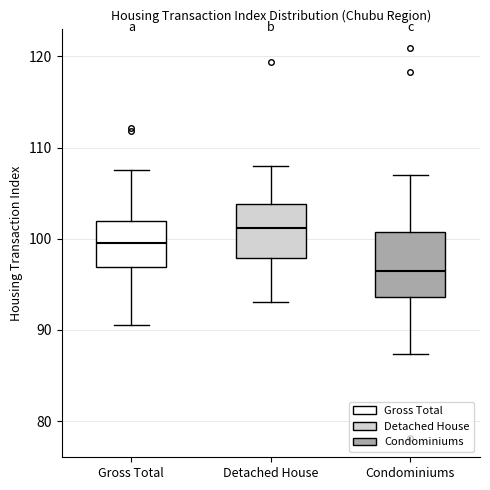

Where does the lower whisker of the box for Gross Total end on the y-axis? The values are not printed on the chart, so give them approximately, as read against the axis.

91